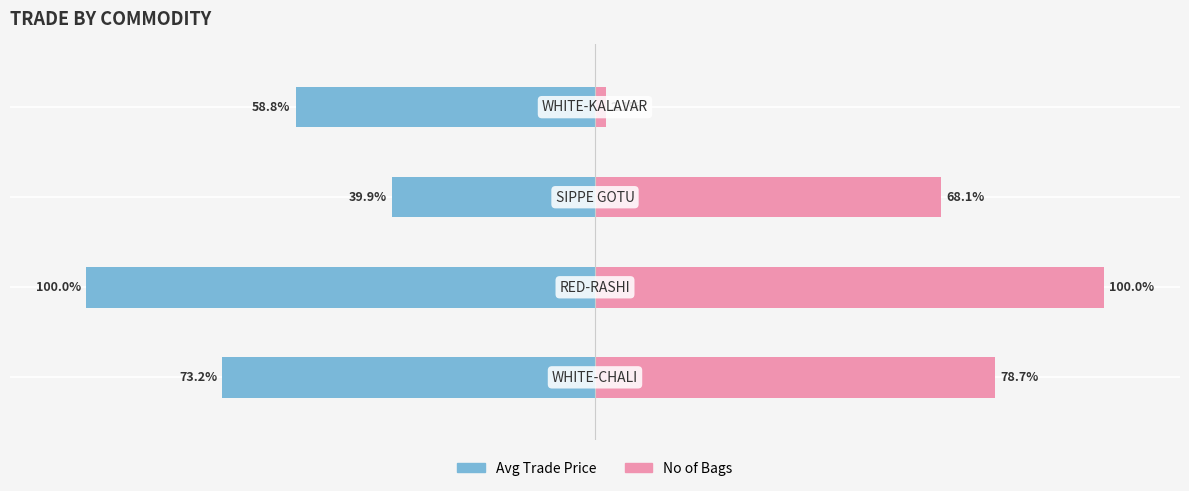

What is the lowest value of the No of Bags series?

2.1